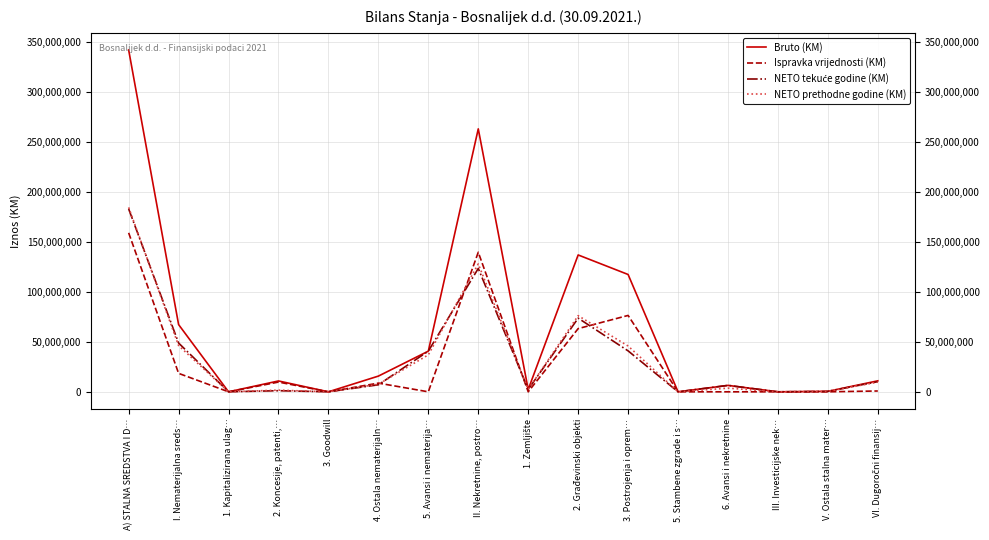

At which category is the sum across all series the highest?

A) STALNA SREDSTVA I D…